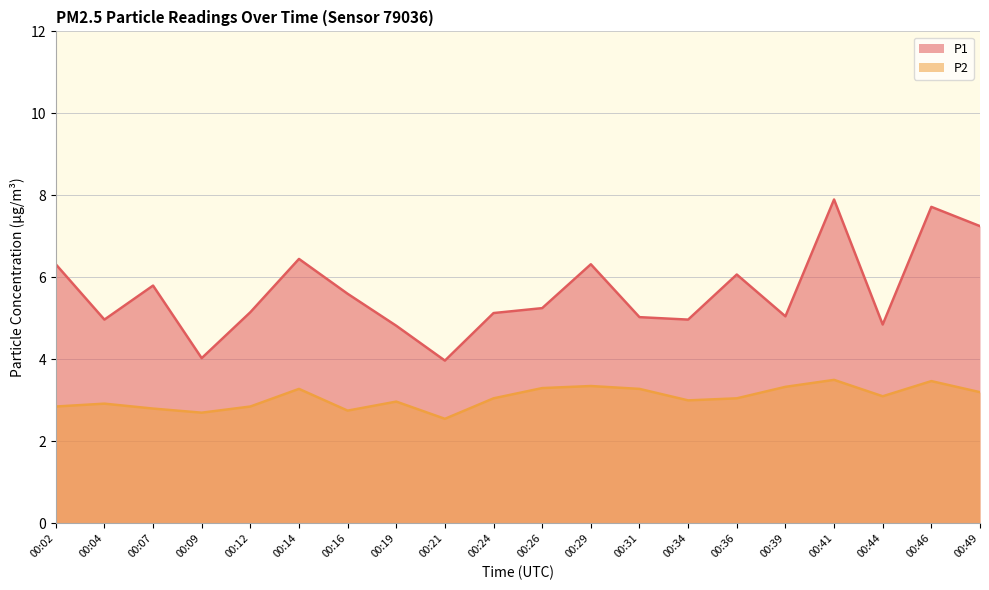

Reading right to left, extract all data points from this chart.

P1: 7.2	7.7	4.8	7.9	5.0	6.1	5.0	5.0	6.3	5.2	5.1	4.0	4.8	5.6	6.5	5.2	4.0	5.8	5.0	6.3
P2: 3.2	3.5	3.1	3.5	3.3	3.0	3.0	3.3	3.4	3.3	3.0	2.5	3.0	2.8	3.3	2.9	2.7	2.8	2.9	2.9